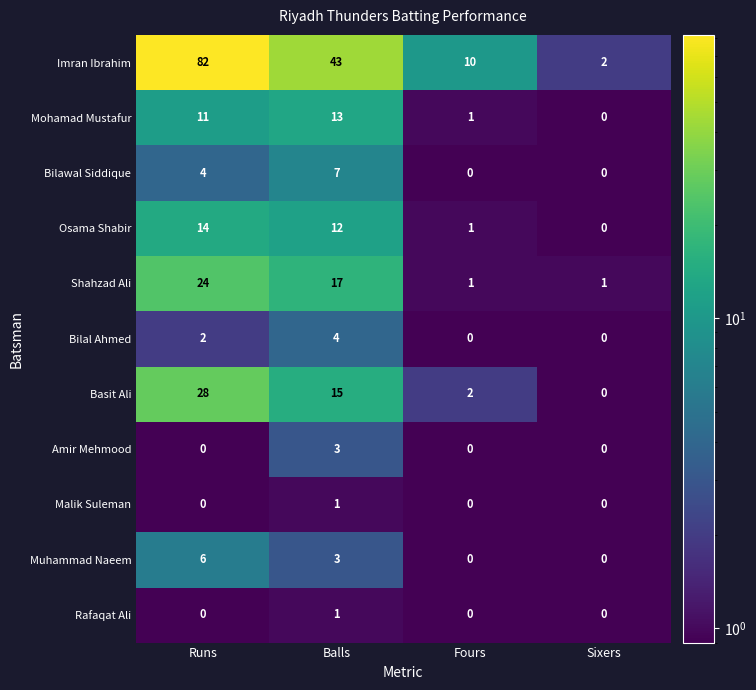

Is it true that Basit Ali equals 15 at Balls?

True